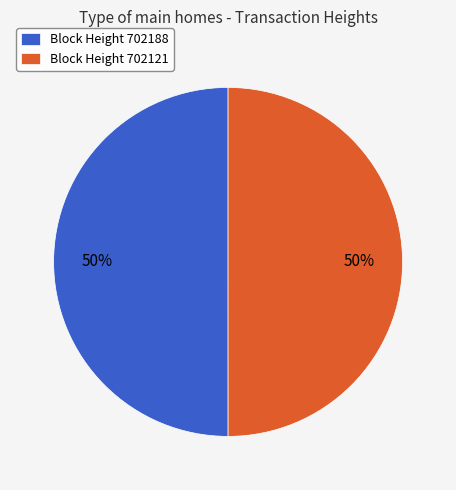

Is the sum of Block Height 702121 and Block Height 702188 greater than half?

Yes